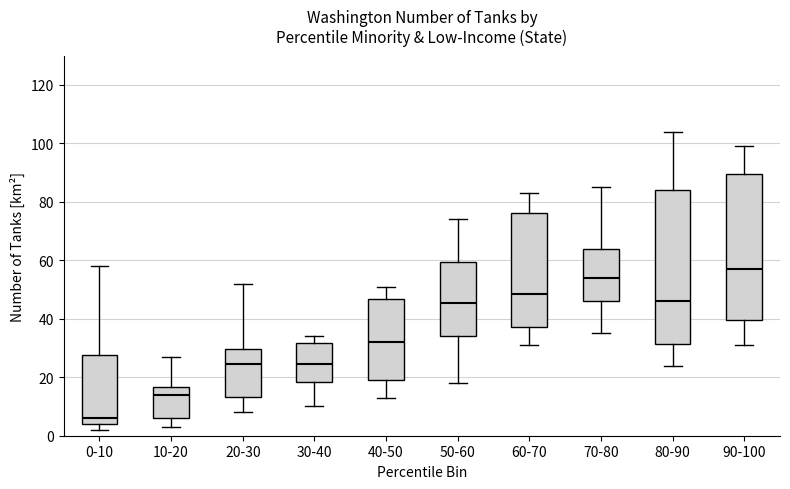

Where is the lower edge of the box for 50-60 on the y-axis? The values are not printed on the chart, so give them approximately, as read against the axis.

34